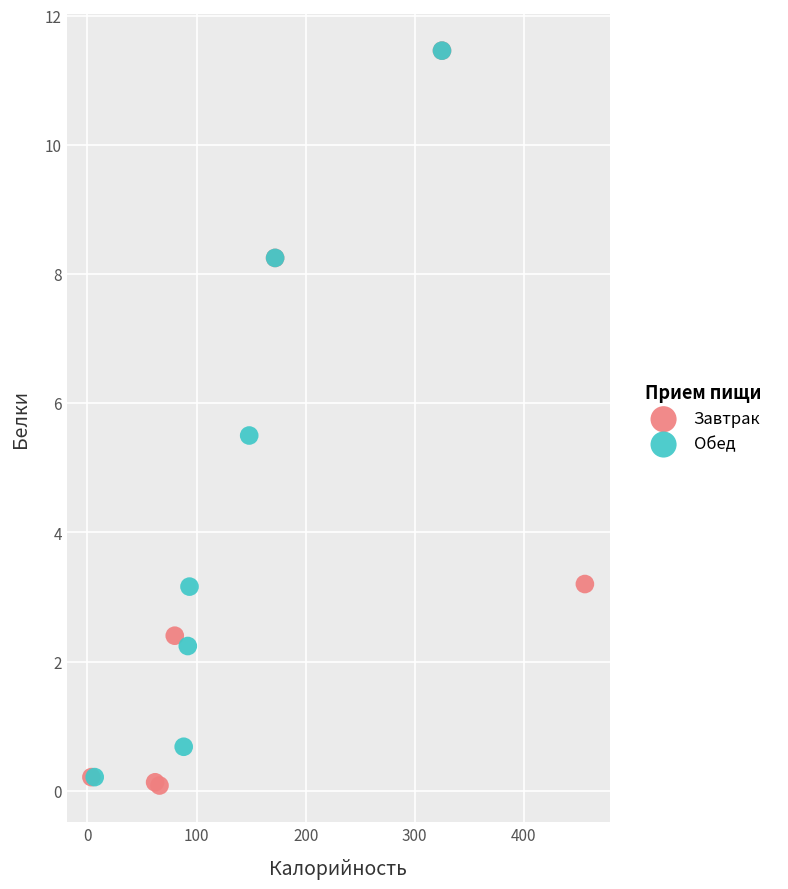

What are all the series names shown in the legend?

Завтрак, Обед